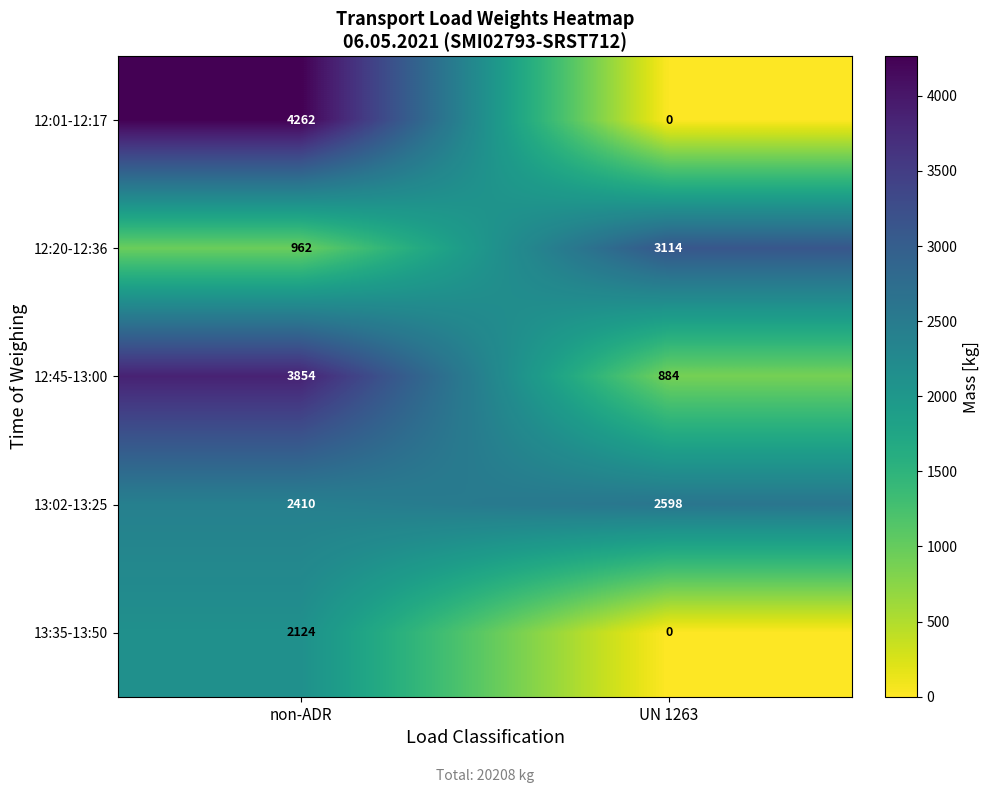

Is the value of 13:02-13:25 at UN 1263 greater than the value of 12:01-12:17 at non-ADR?

No